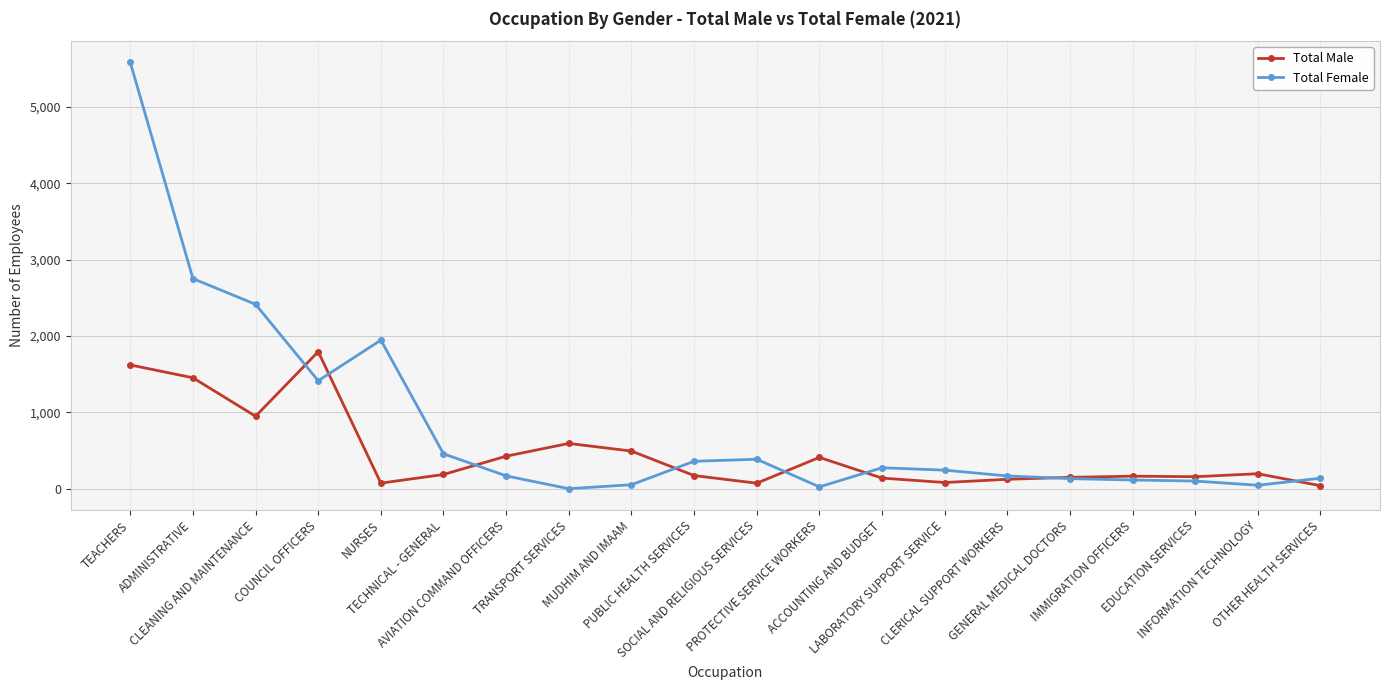

Count the number of data series in this chart.

2